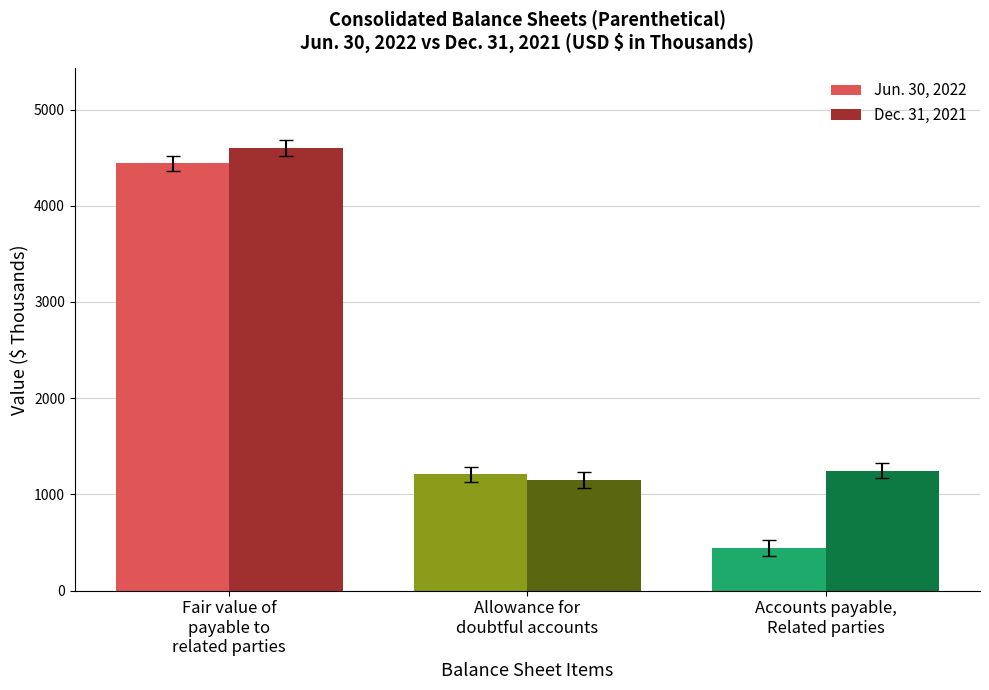

Rank the series at Fair value of
payable to
related parties from lowest to highest value.

Jun. 30, 2022, Dec. 31, 2021